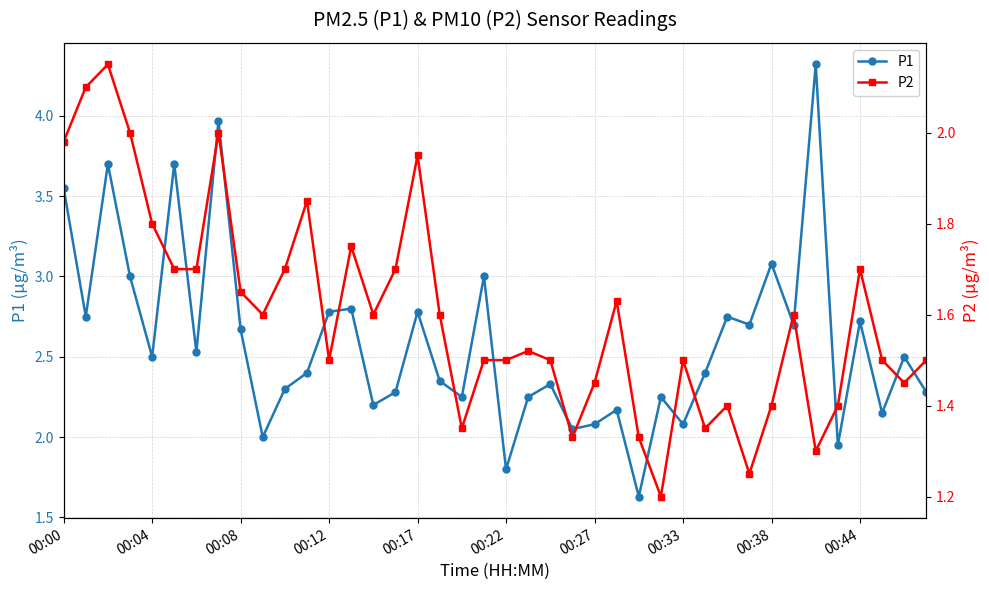

What is the maximum value for P1?

4.3